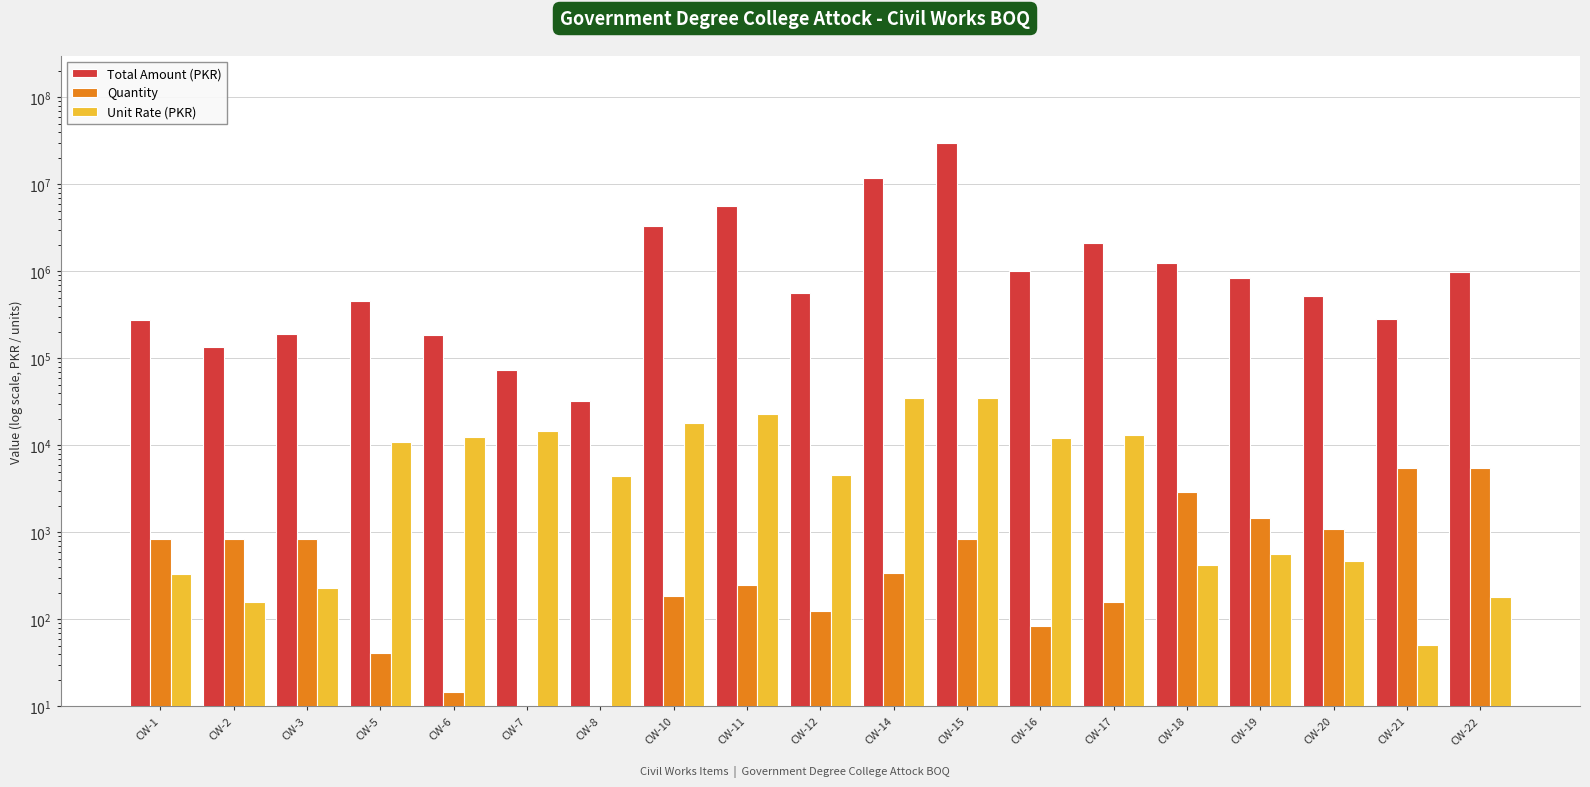

Reading left to right, list all the values displayed in this chart.

Total Amount (PKR): CW-1=278097.6	CW-2=133878.8	CW-3=192208.4	CW-5=457178.8	CW-6=183249.4	CW-7=73943.7	CW-8=32640.0	CW-10=3292746.8	CW-11=5633617.3	CW-12=561340.4	CW-14=11798731.0	CW-15=29830197.8	CW-16=1016921.9	CW-17=2090309.9	CW-18=1242373.8	CW-19=830575.7	CW-20=517706.5	CW-21=281809.6	CW-22=986608.7
Quantity: CW-1=833.9	CW-2=833.9	CW-3=833.9	CW-5=41.7	CW-6=14.7	CW-7=5.1	CW-8=7.3	CW-10=184.4	CW-11=248.6	CW-12=124.3	CW-14=340.0	CW-15=850.1	CW-16=84.4	CW-17=160.3	CW-18=2938.8	CW-19=1469.4	CW-20=1095.9	CW-21=5504.1	CW-22=5504.1
Unit Rate (PKR): CW-1=333.5	CW-2=160.6	CW-3=230.5	CW-5=10965.1	CW-6=12452.9	CW-7=14494.9	CW-8=4478.8	CW-10=17857.8	CW-11=22659.5	CW-12=4515.6	CW-14=34702.2	CW-15=35091.9	CW-16=12051.6	CW-17=13038.1	CW-18=422.8	CW-19=565.2	CW-20=472.4	CW-21=51.2	CW-22=179.2